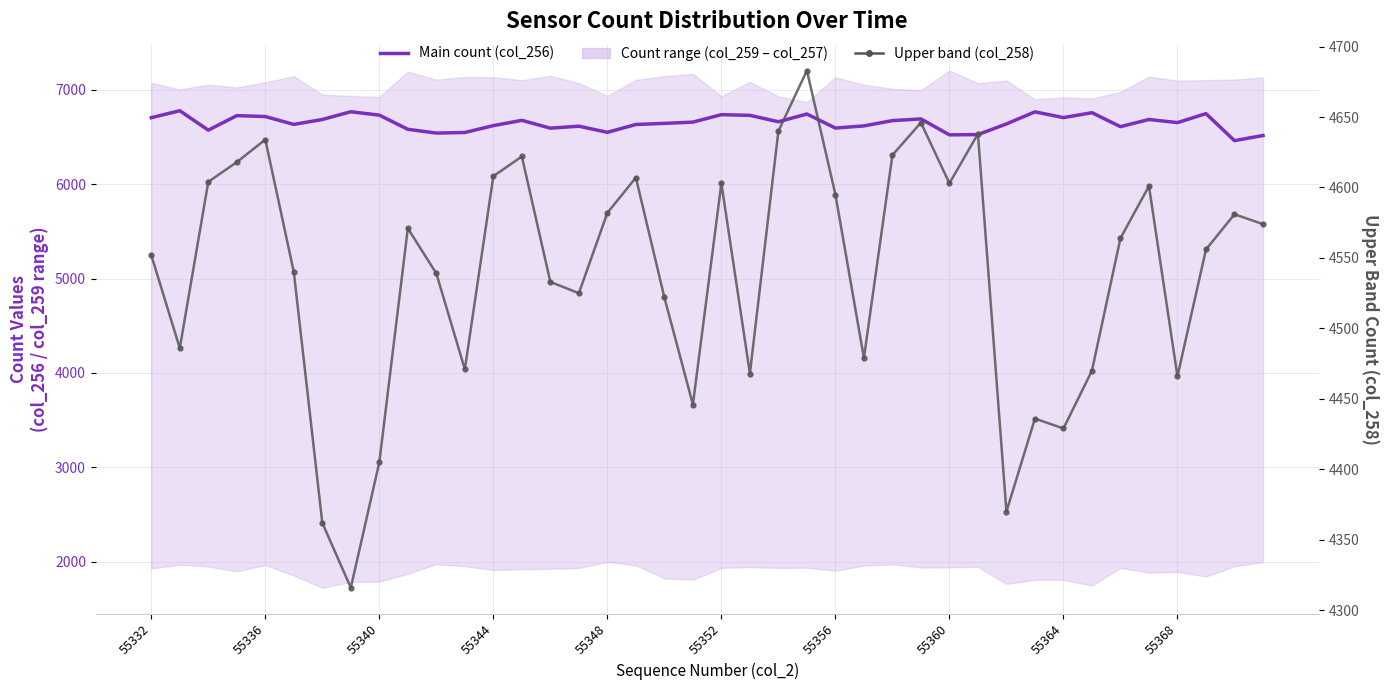

What is the sum of all Upper band (col_258) values?

181568